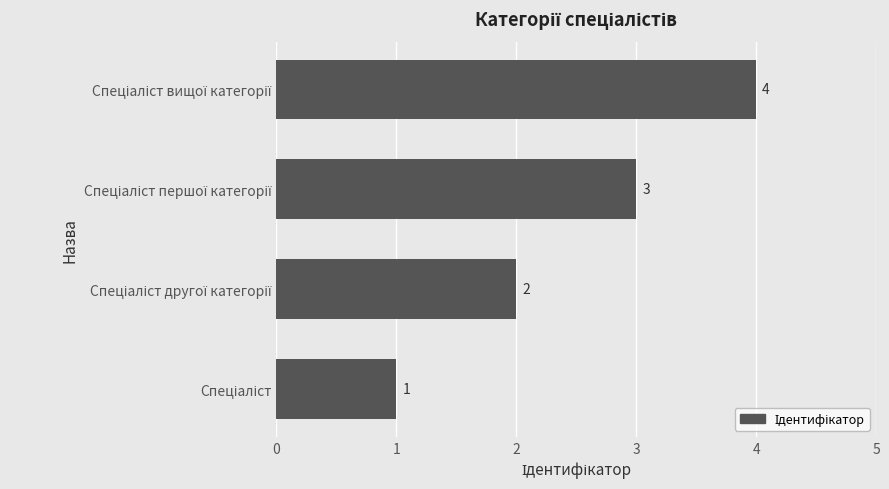

What is the sum of all values?

10